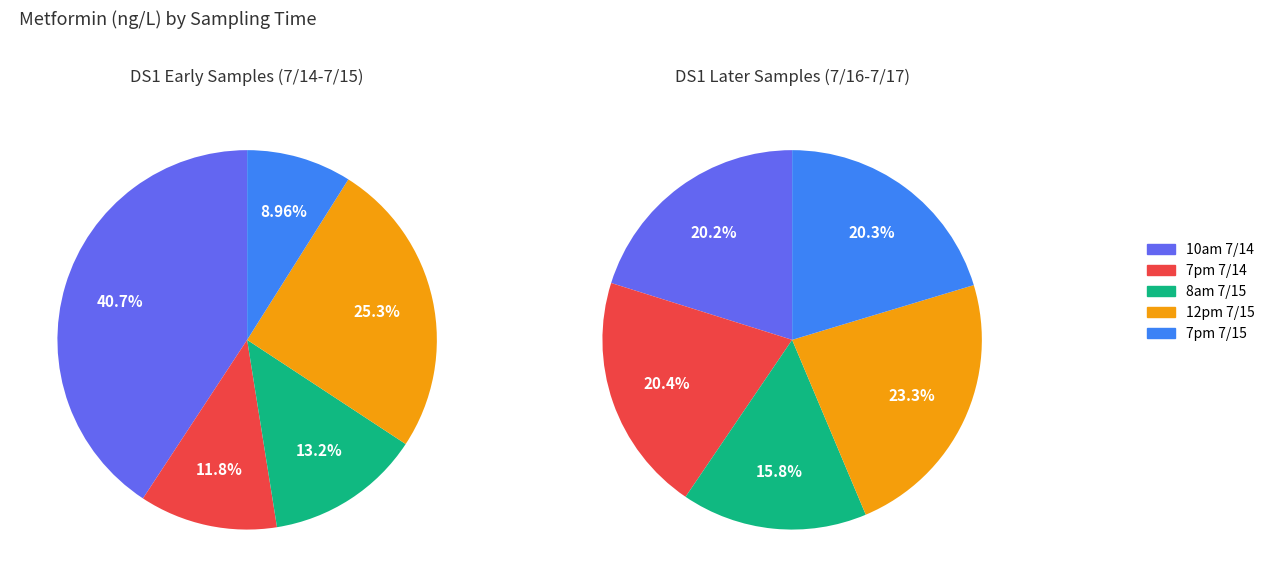

How many slices are in this pie chart?

10